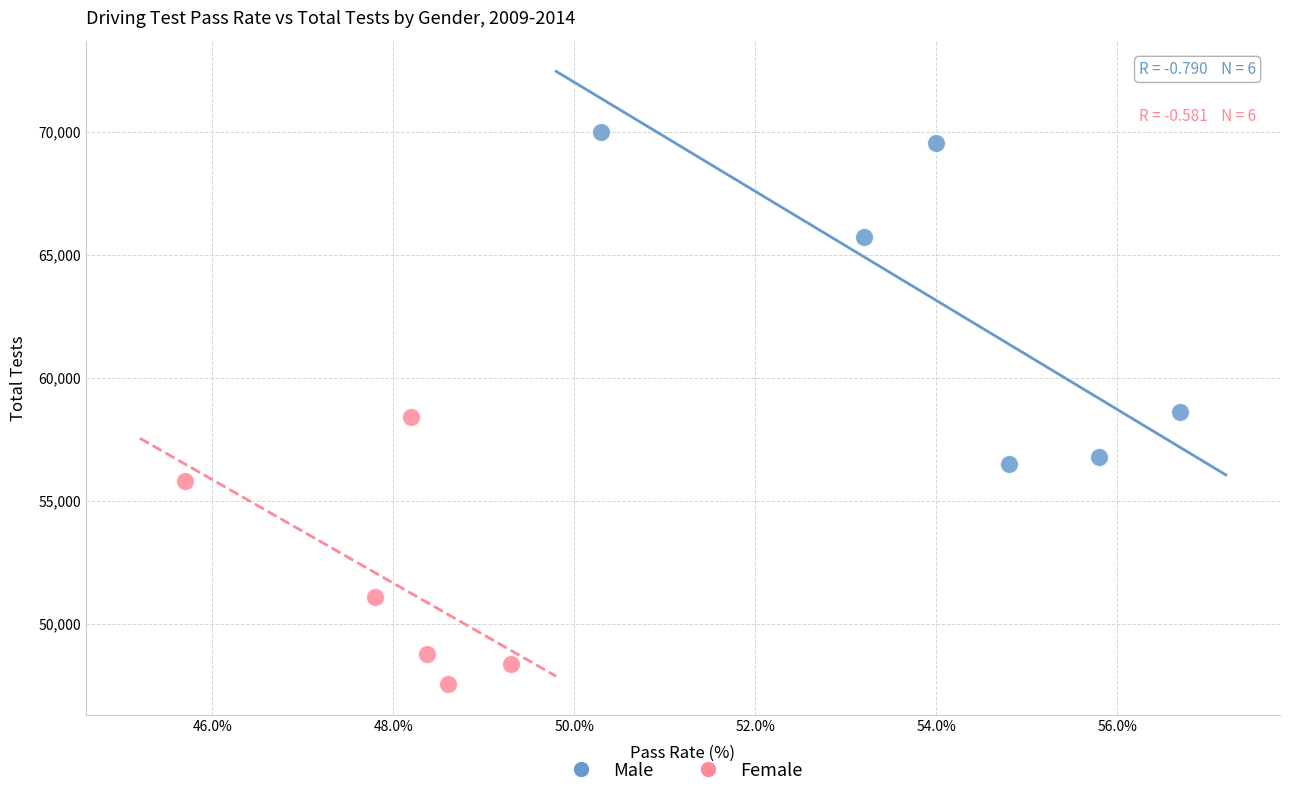

Which series contains the lowest Y value?

Female